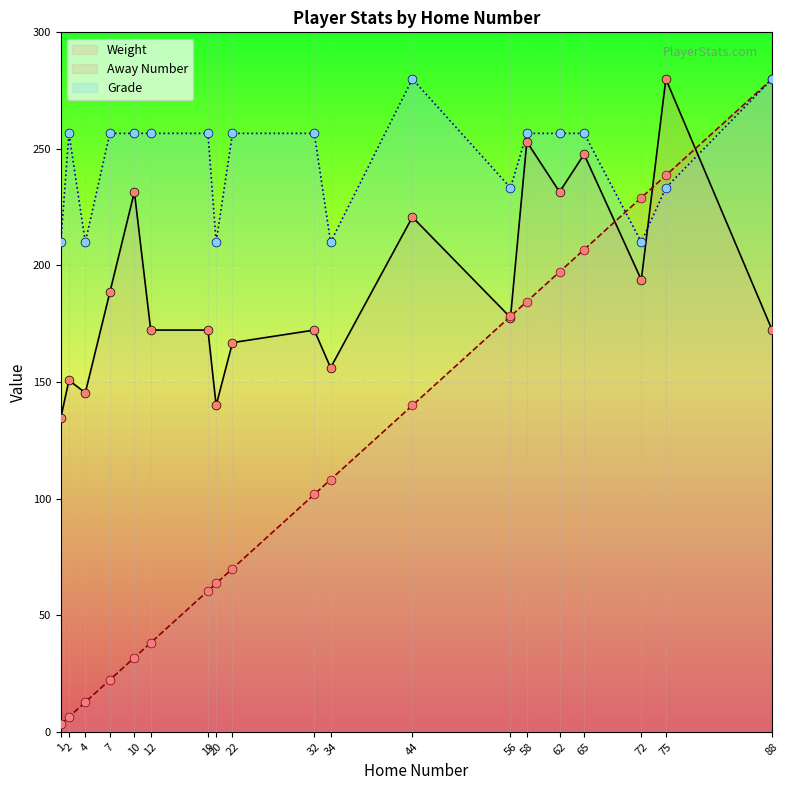

Which series has the largest total across all categories?

Grade